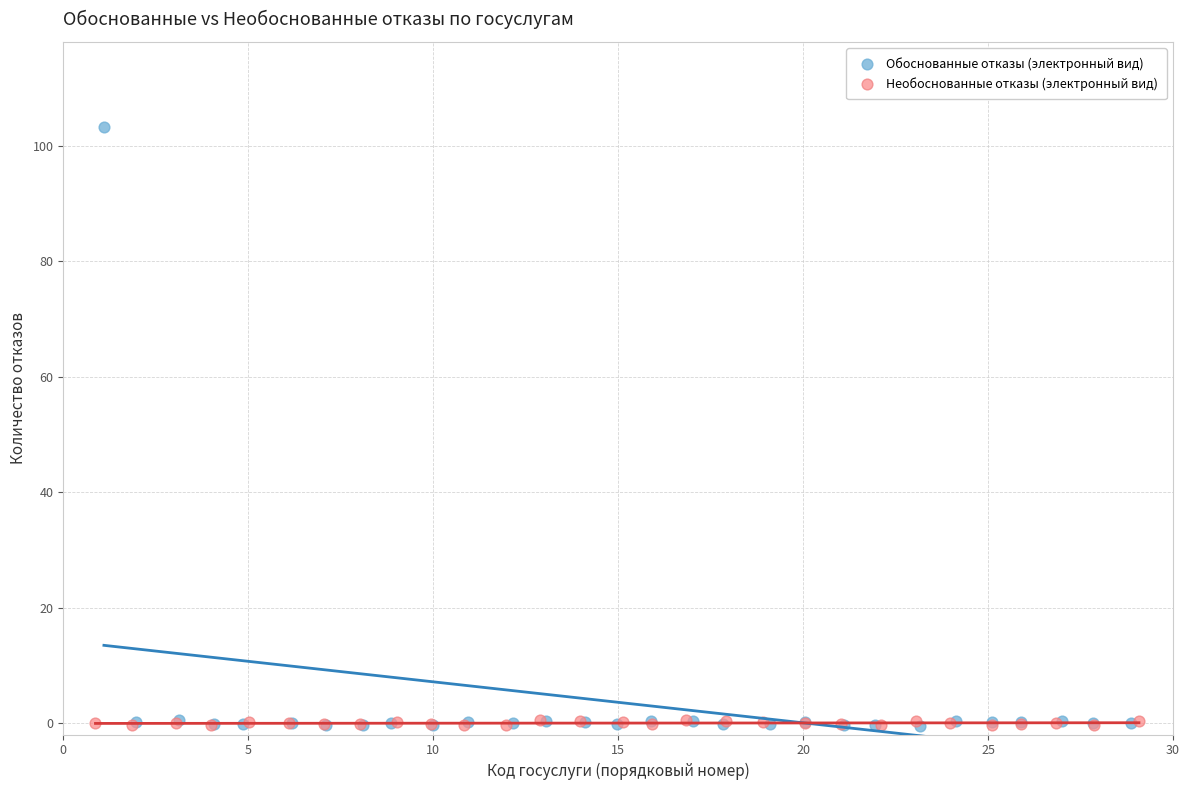

Which series contains the highest Y value?

Обоснованные отказы (электронный вид)